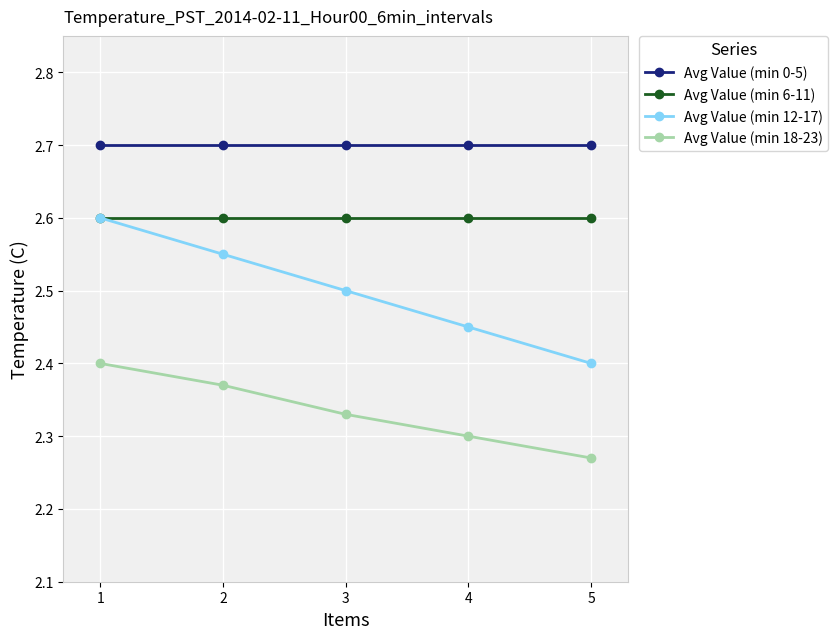

True or false: Avg Value (min 6-11) and Avg Value (min 18-23) cross at least once.

False